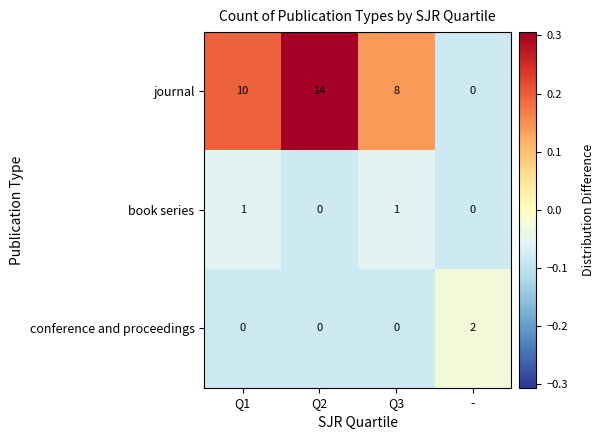

What is the spread (max minus min) of values at Q1?

10